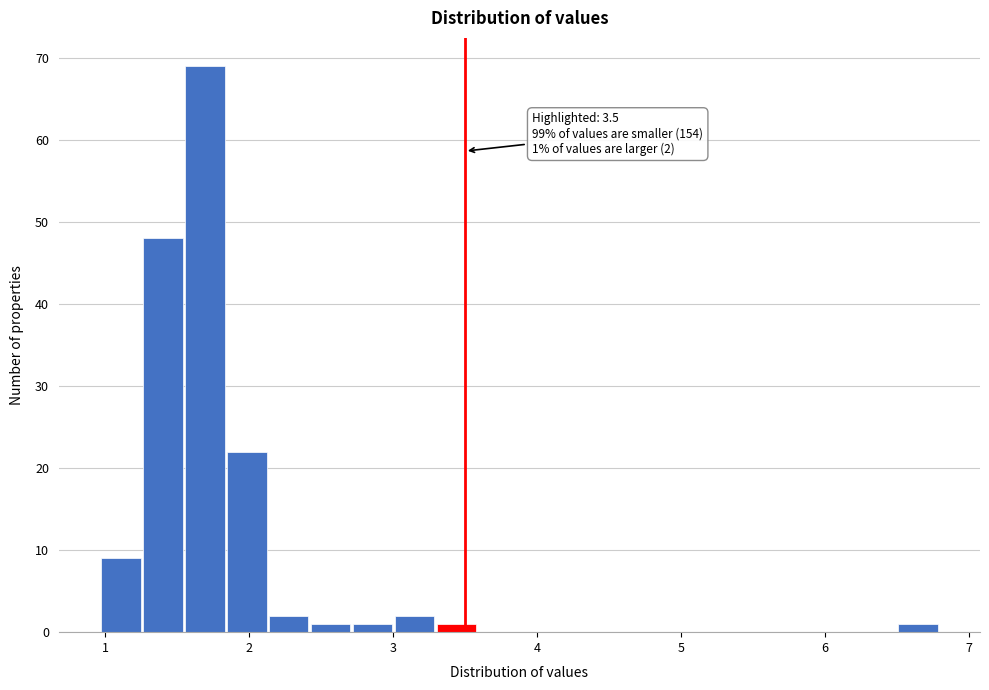

Read against the x-axis, roughly where is the centre of the tallest bar?

1.7